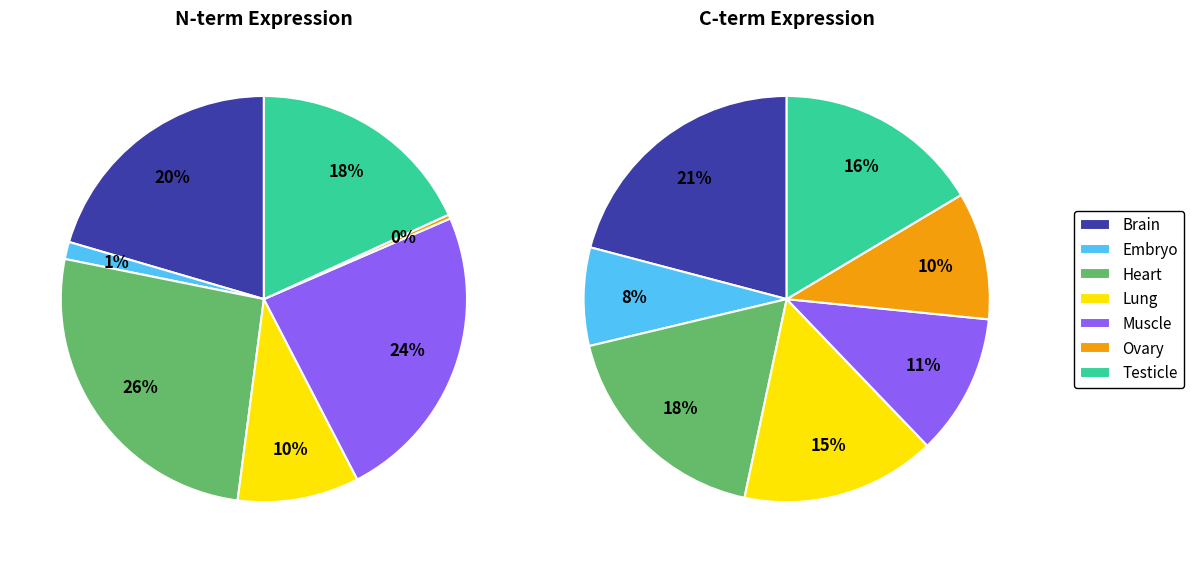

Which category has the smallest portion of the pie?

Ovary